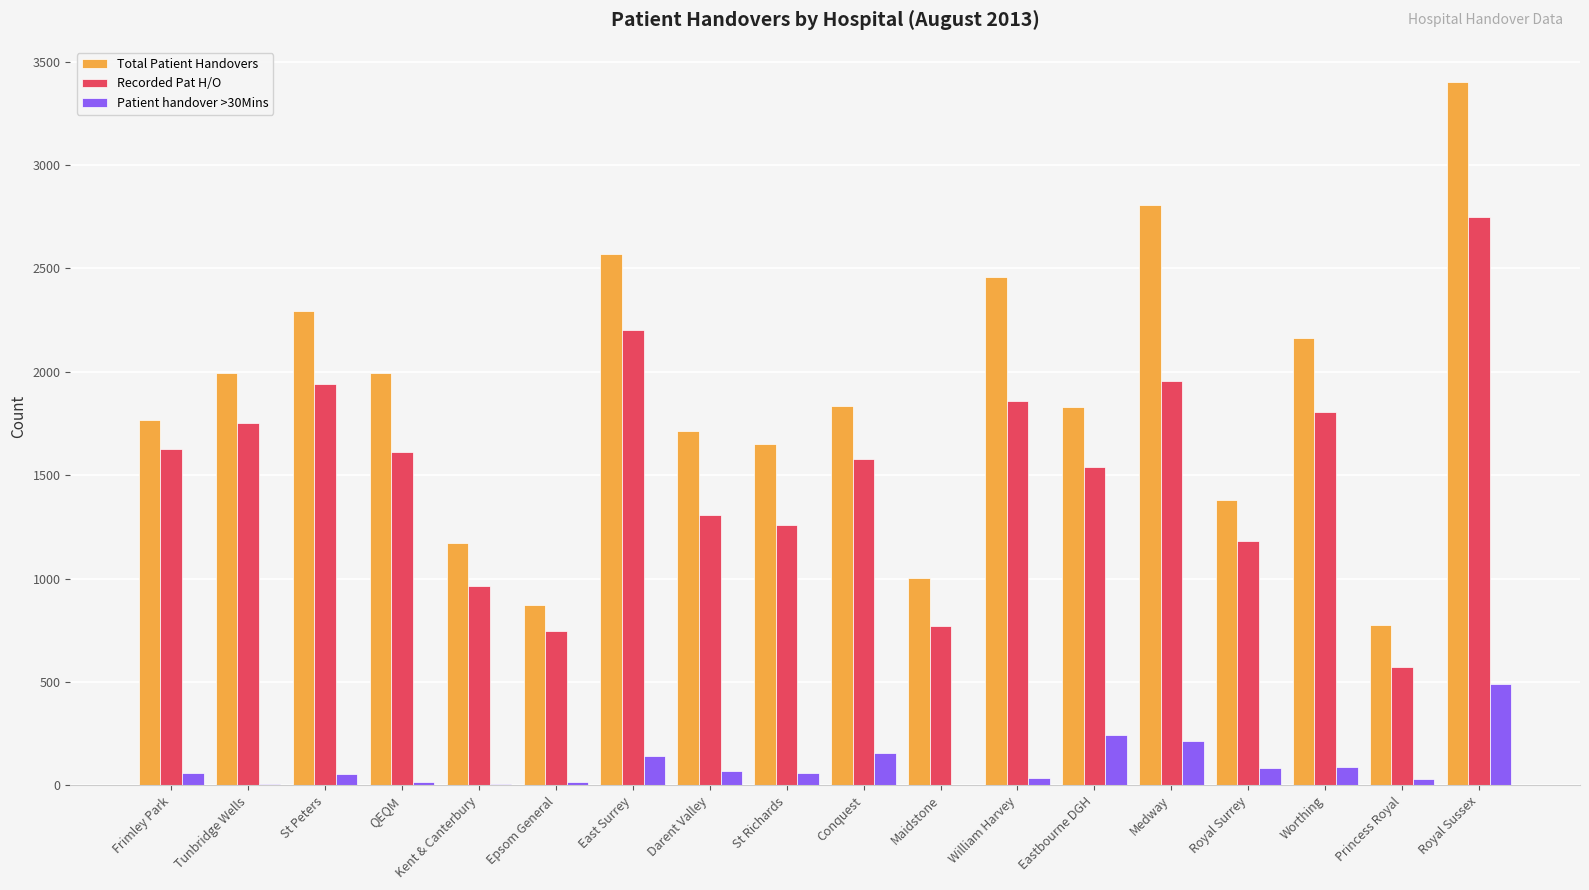

The Patient handover >30Mins series shows 244 at Eastbourne DGH. True or false?

True